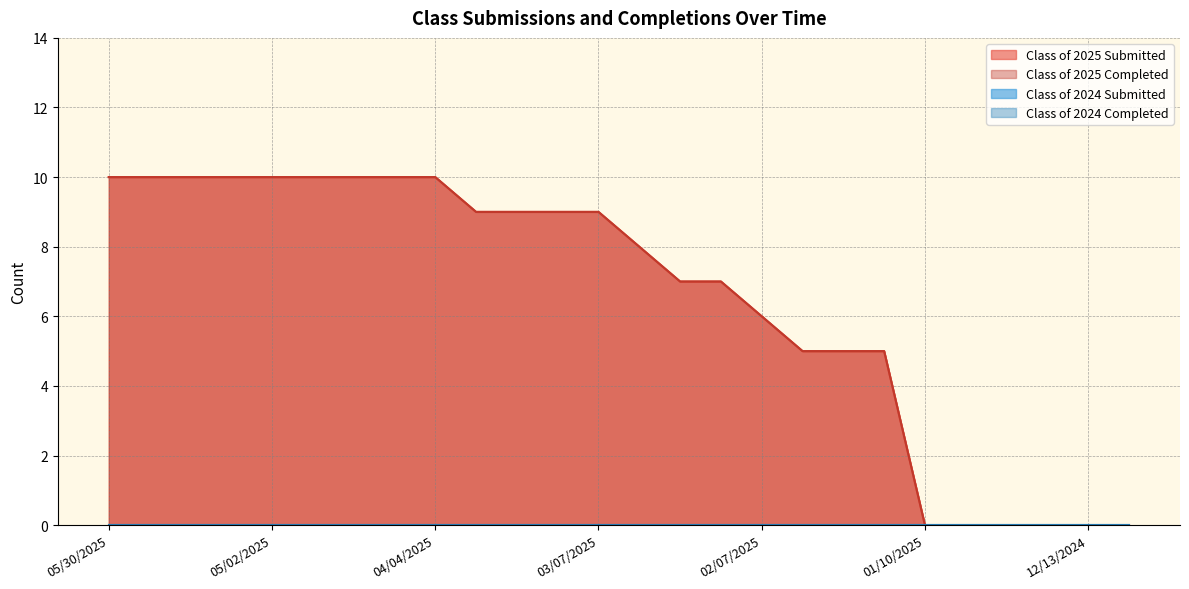

Reading left to right, extract all data points from this chart.

Class of 2025 Submitted: 10	10	10	10	10	10	10	10	10	9	9	9	9	8	7	7	6	5	5	5	0	0	0	0	0	0
Class of 2025 Completed: 10	10	10	10	10	10	10	10	10	9	9	9	9	8	7	7	6	5	5	5	0	0	0	0	0	0